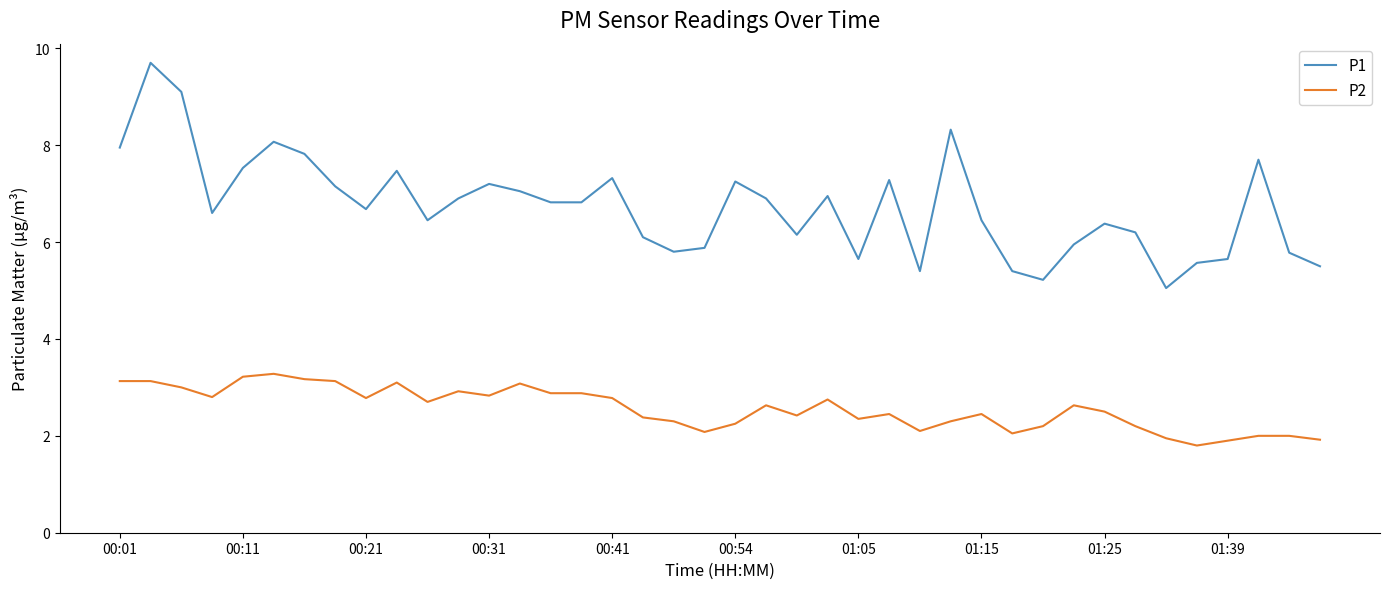

Which series has the largest range (max minus min)?

P1